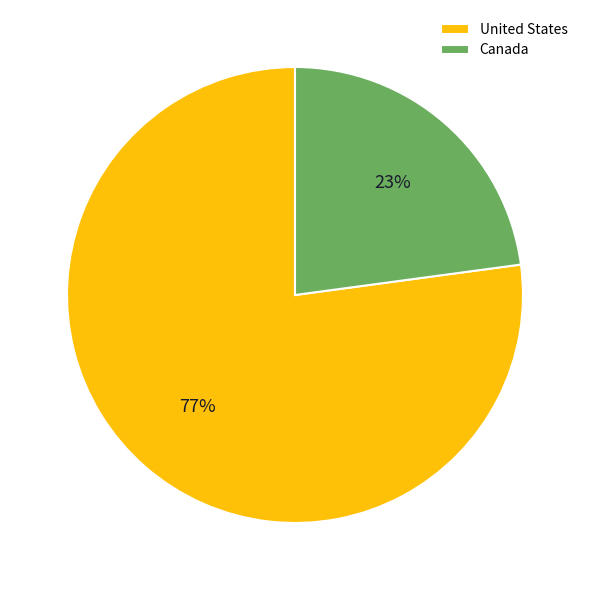

How many slices are in this pie chart?

2